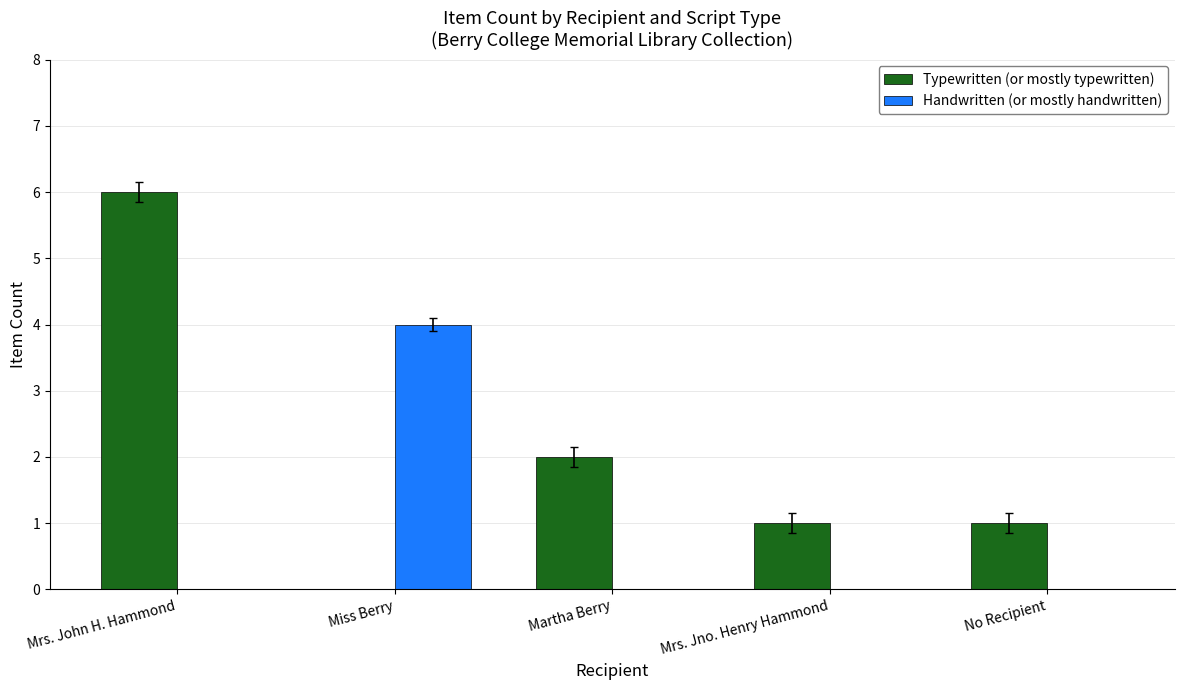

The value of Typewritten (or mostly typewritten) at Miss Berry is 0. True or false?

True